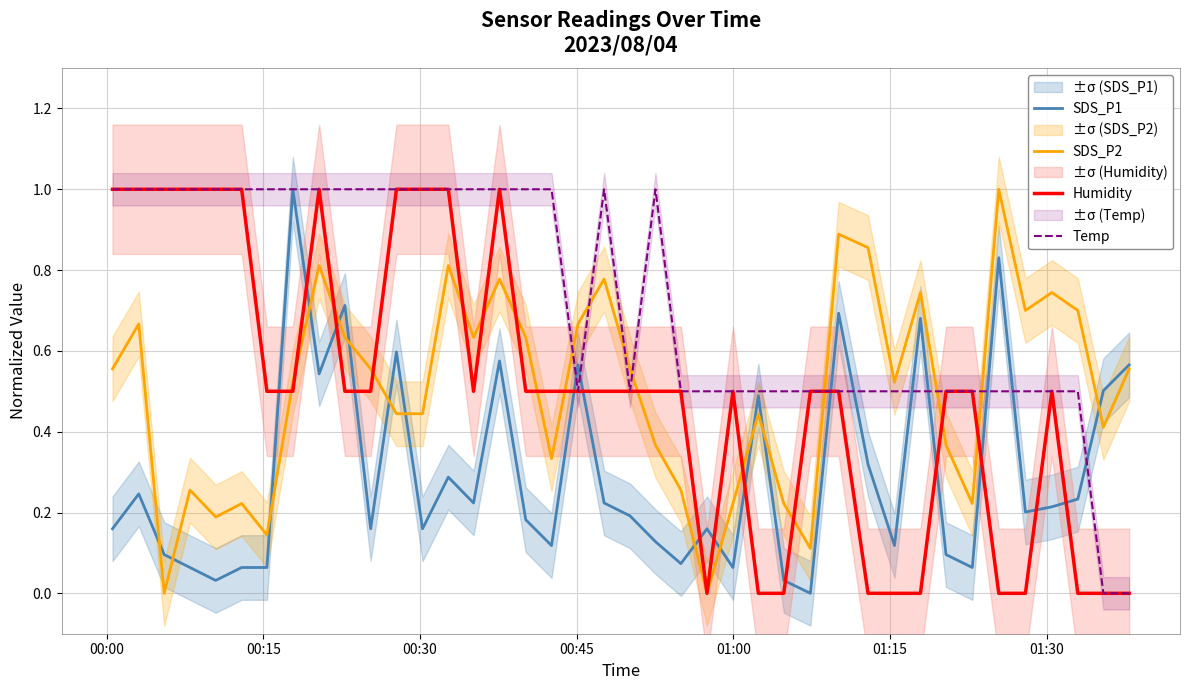

What is the maximum value for SDS_P1?

1.0